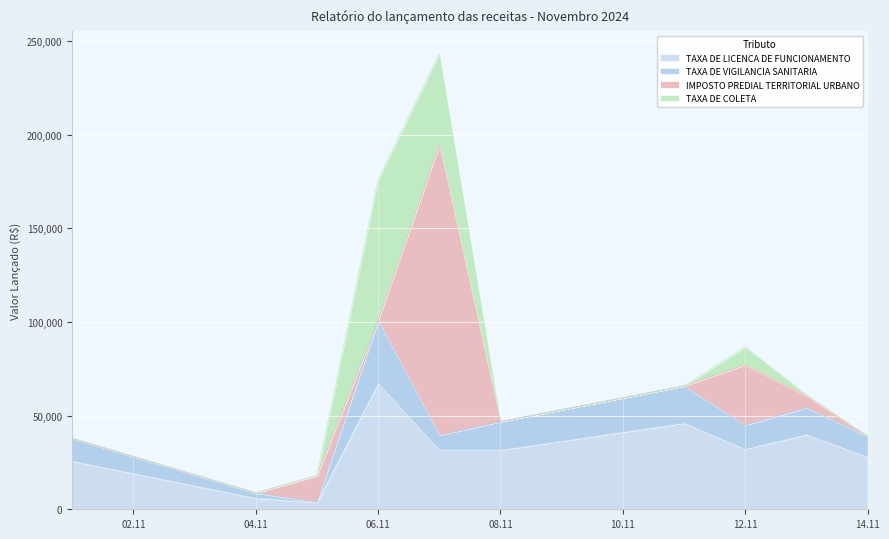

How many interior local peaks does the TAXA DE VIGILANCIA SANITARIA series have?

3